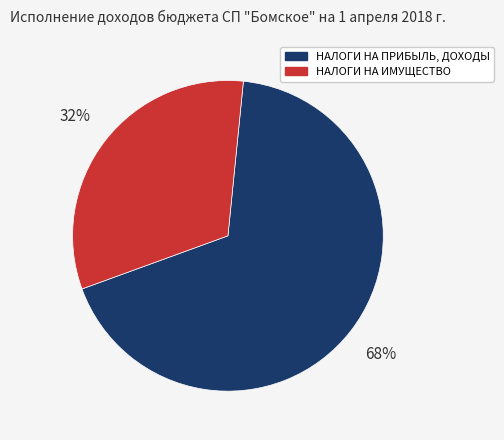

Approximately how many times larger is the value at НАЛОГИ НА ПРИБЫЛЬ, ДОХОДЫ compared to НАЛОГИ НА ИМУЩЕСТВО?

2.1